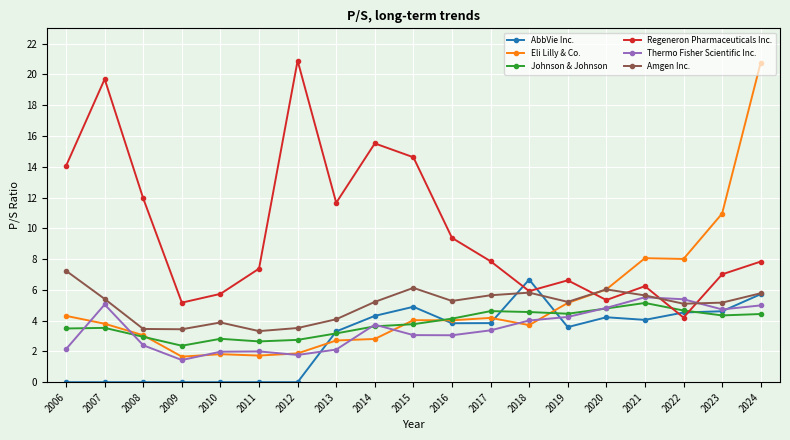

In Regeneron Pharmaceuticals Inc., how many points are higher than both neighbors (excluding endpoints)?

5